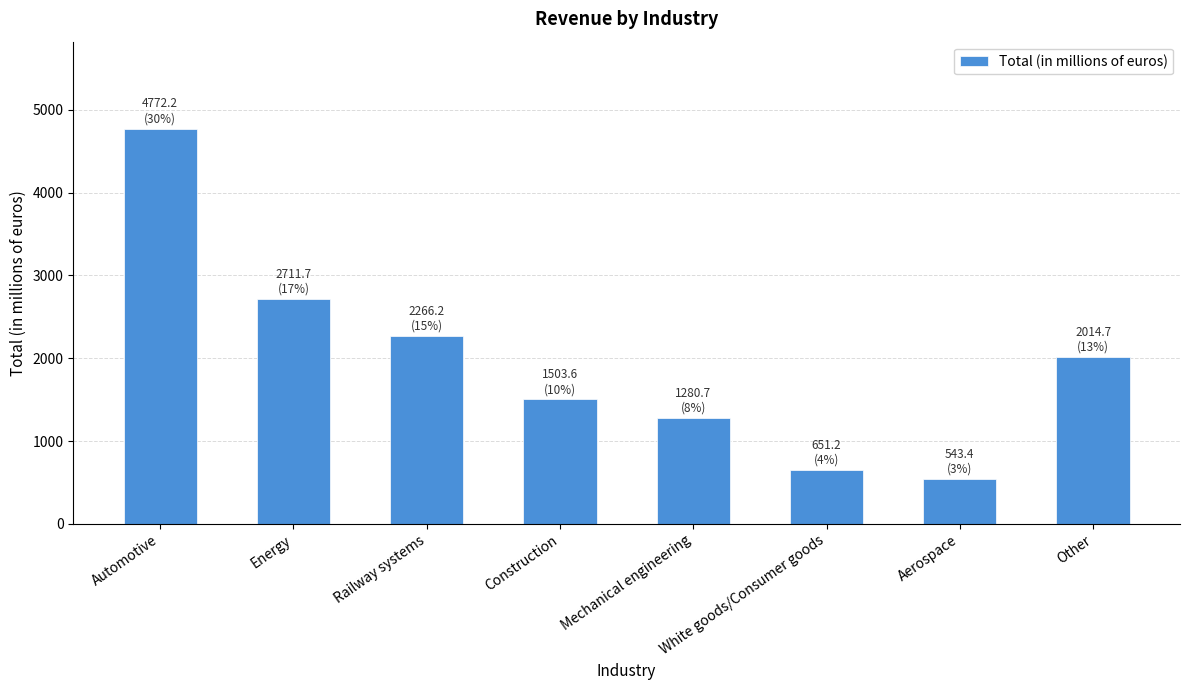

Which category has the highest value across all series?

Automotive